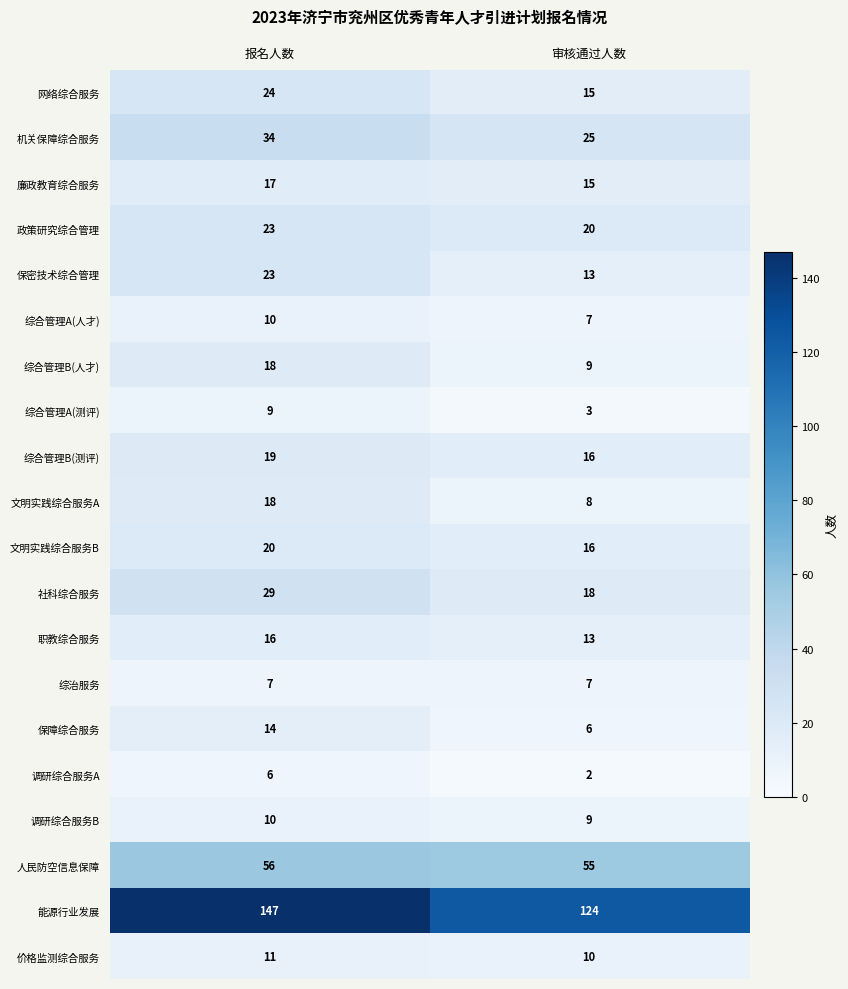

What is the greatest value displayed?

147